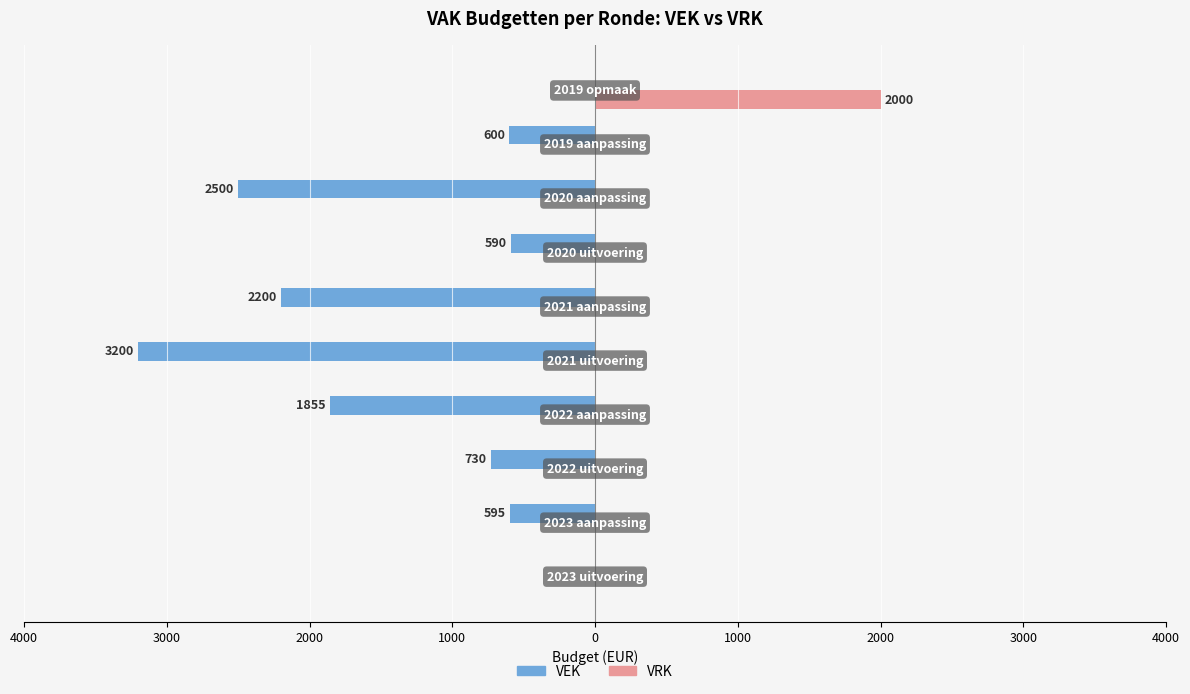

What is the minimum value shown in the chart?

-3200